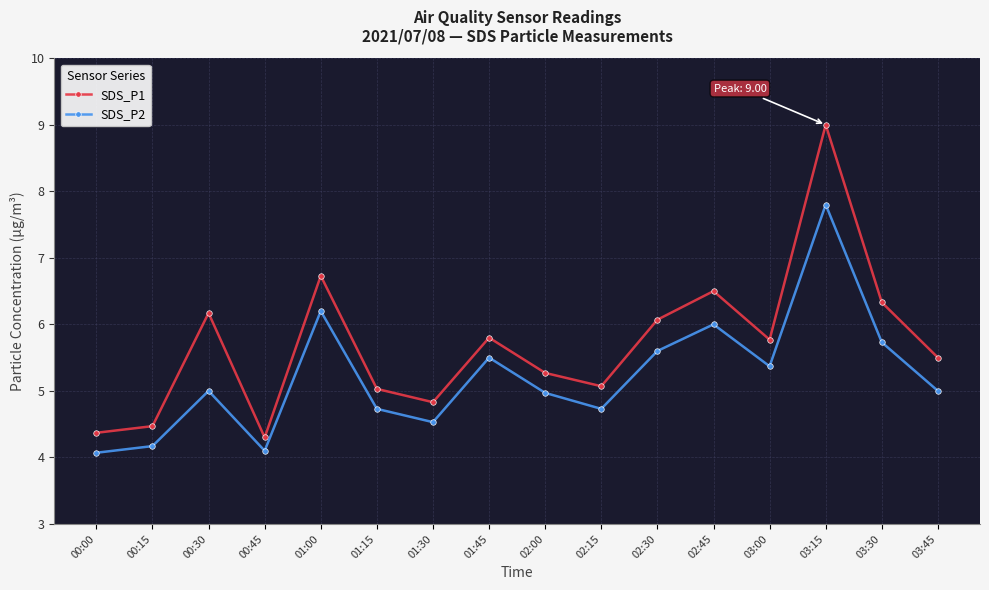

Is it true that SDS_P1 equals 6.9 at 00:15?

False